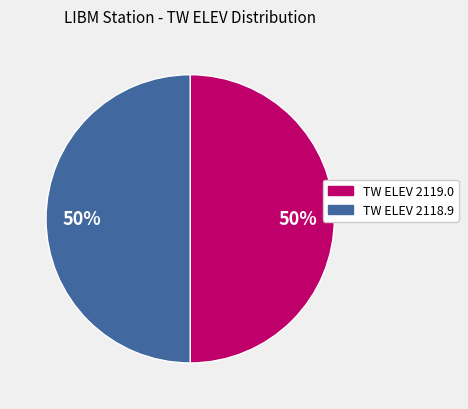

What percentage is the TW ELEV 2119.0 slice, to the nearest percent?

50%